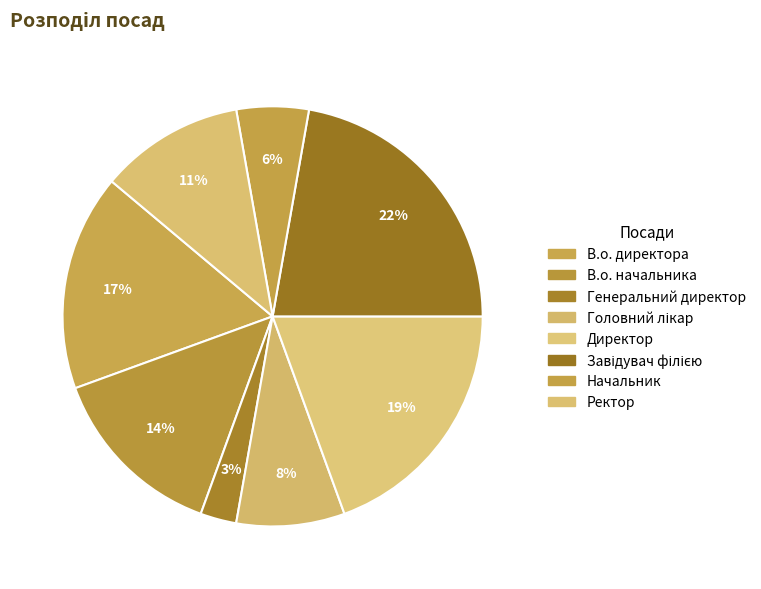

Count the number of slices in the pie.

8